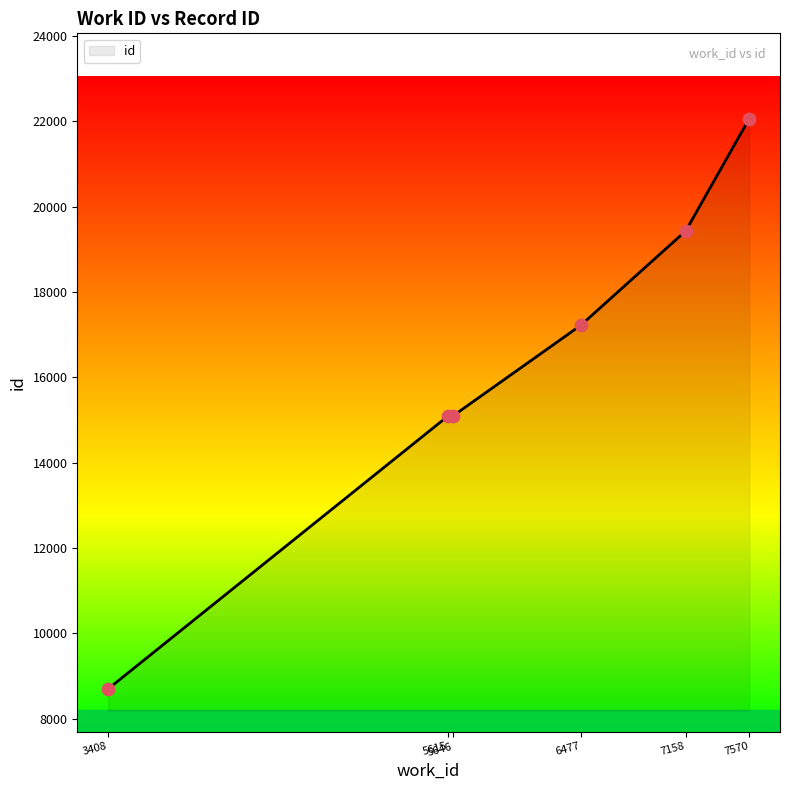

What is the change in value from 5646 to 7158?

+4336